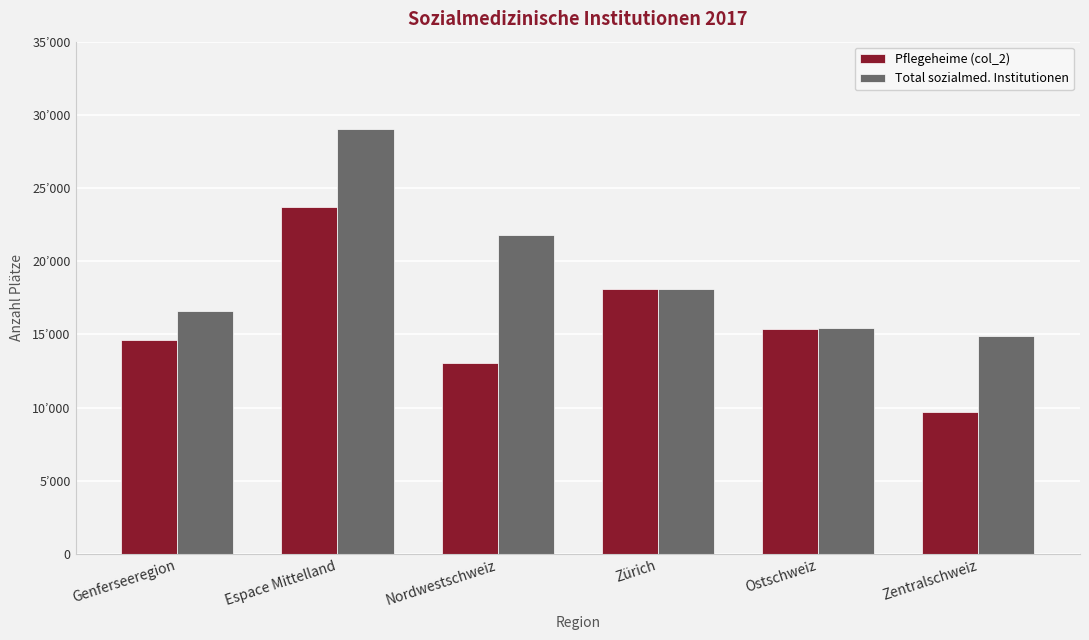

At which category does the chart reach its peak across all series?

Espace Mittelland